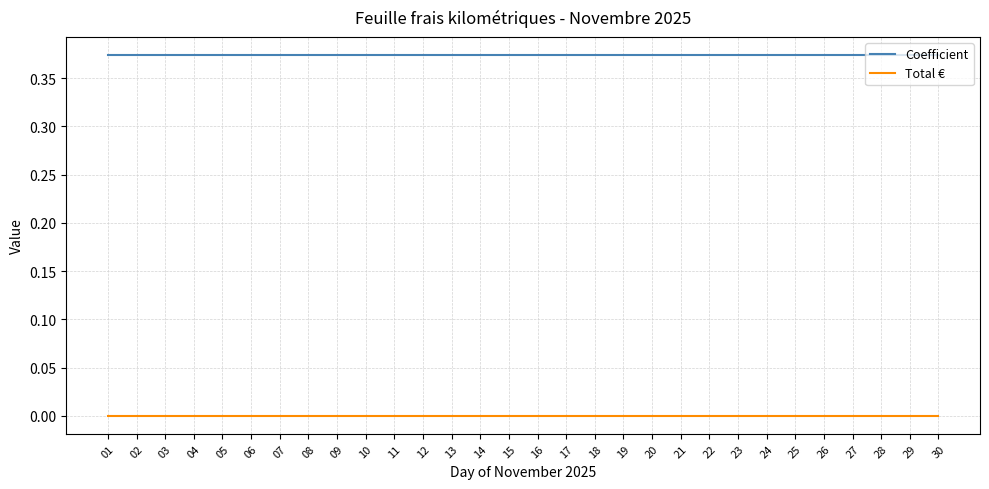

What is the sum of all Coefficient values?

11.2